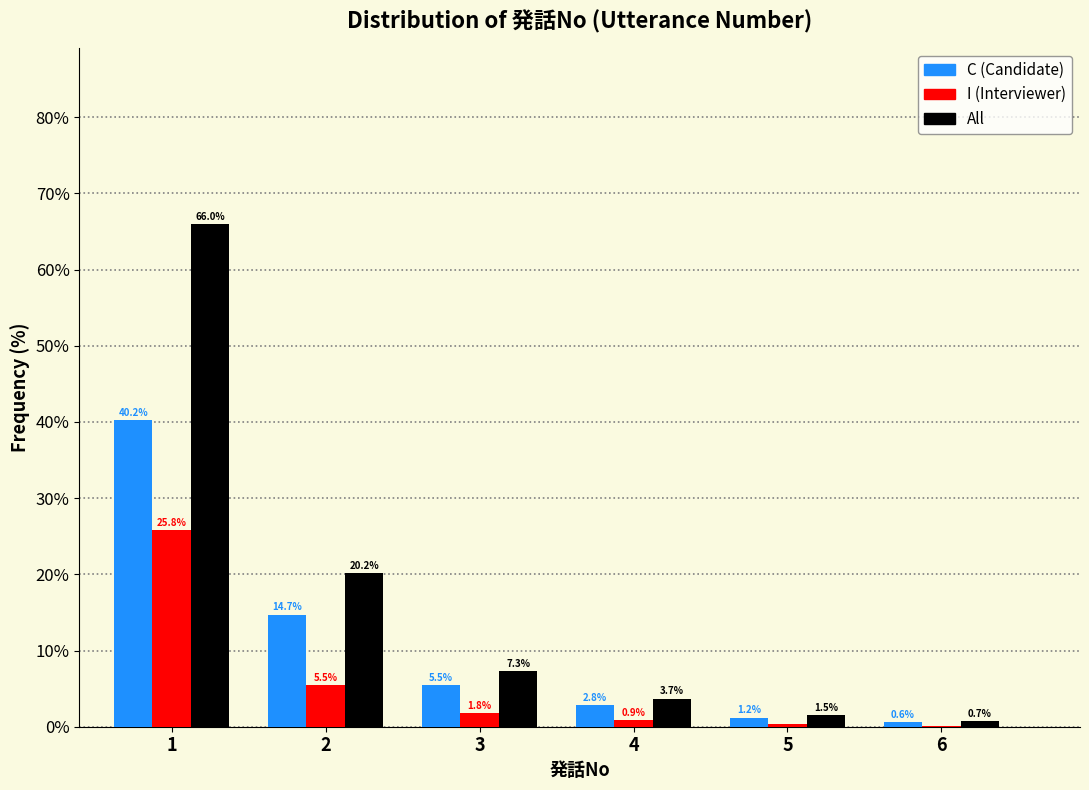

In the C (Candidate) series, which range on the x-axis has the tallest bar?

0.5 to 1.5